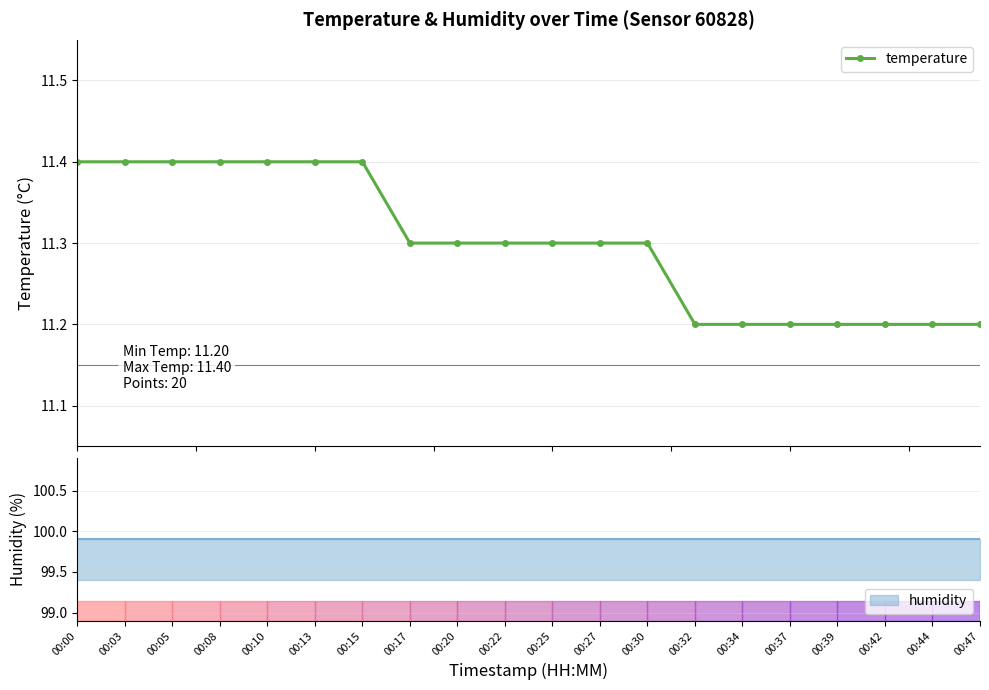

Reading left to right, extract all data points from this chart.

00:00=11.4	00:03=11.4	00:05=11.4	00:08=11.4	00:10=11.4	00:13=11.4	00:15=11.4	00:17=11.3	00:20=11.3	00:22=11.3	00:25=11.3	00:27=11.3	00:30=11.3	00:32=11.2	00:34=11.2	00:37=11.2	00:39=11.2	00:42=11.2	00:44=11.2	00:47=11.2